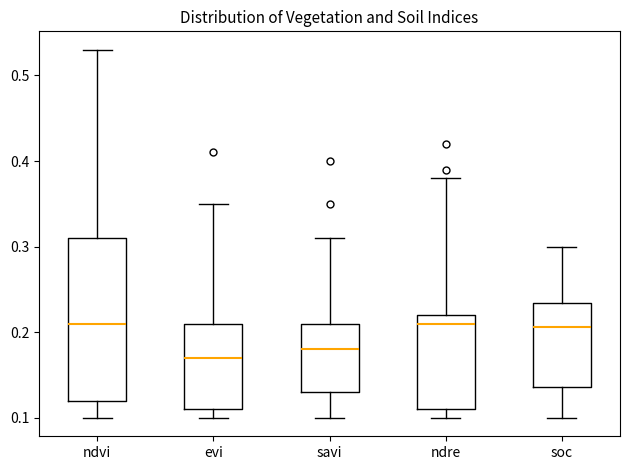

Where does the median line of the box for ndvi sit on the y-axis? The values are not printed on the chart, so give them approximately, as read against the axis.

0.21